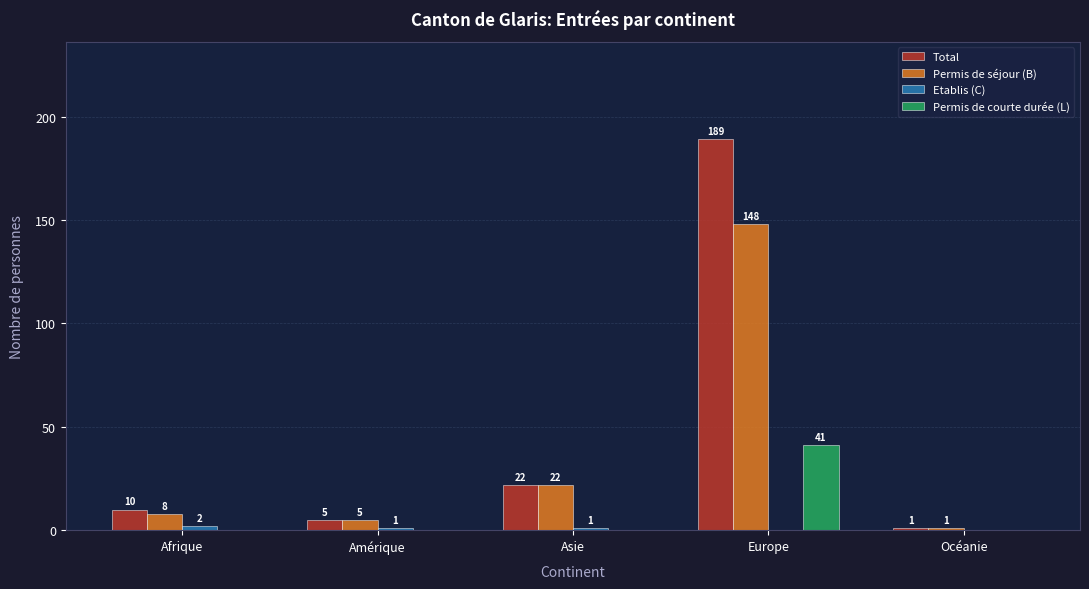

How many groups of bars are there?

5